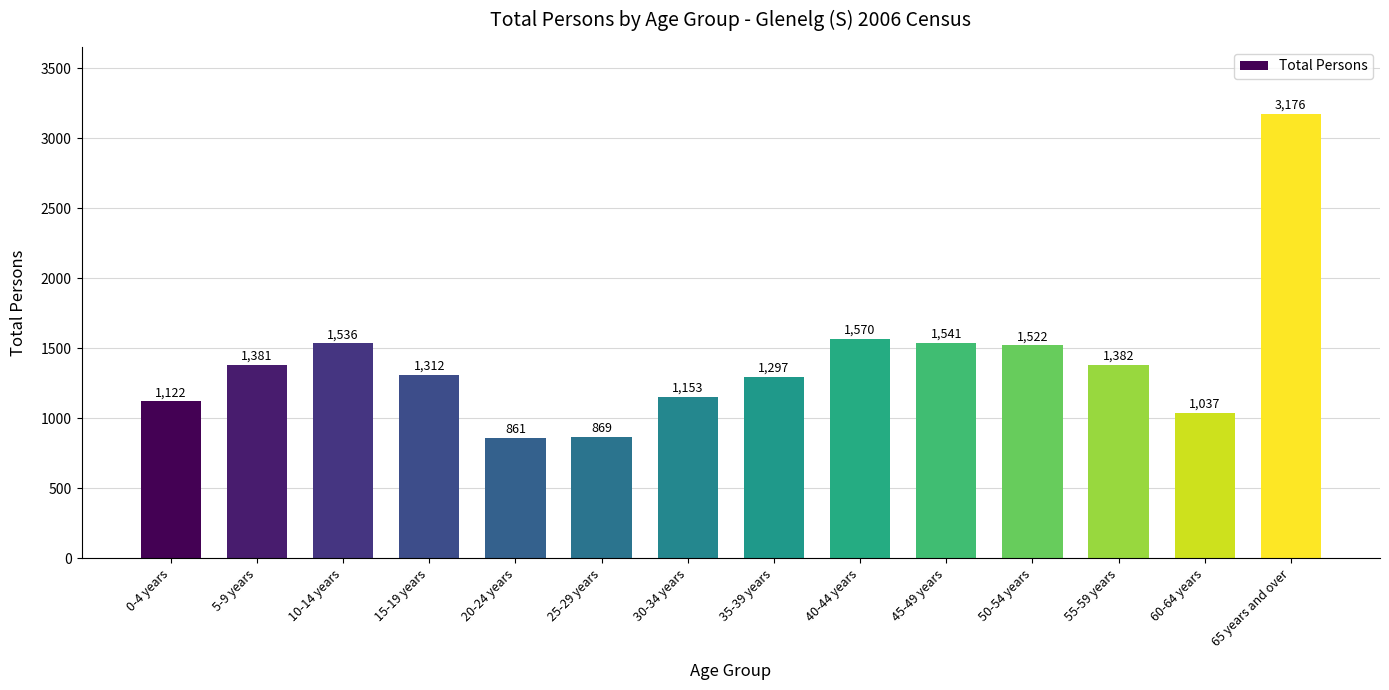

What is the change in value from 30-34 years to 50-54 years?

+369